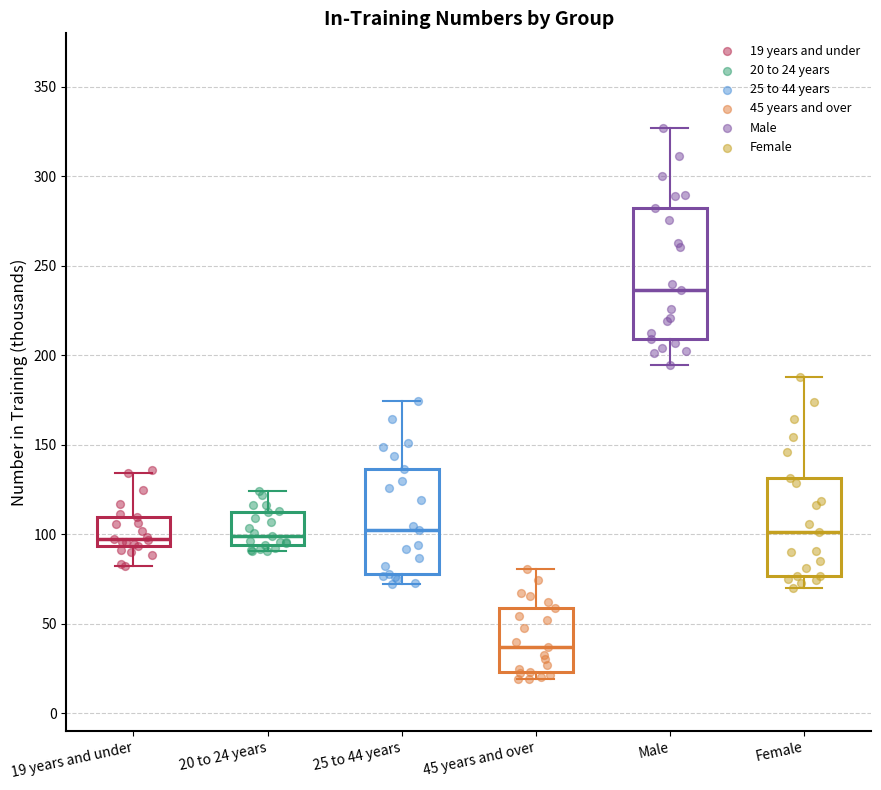

Reading left to right, read every box against the y-axis: the position of its median line, the range the box covers, and the ends of its whiskers. The values are not printed on the chart, so give them approximately, as read against the axis.

19 years and under: median 95 (just above the box's lower edge), box 95 to 110, whiskers 80 to 135
20 to 24 years: median 100, box 95 to 110, whiskers 90 to 125
25 to 44 years: median 100, box 80 to 135, whiskers 70 to 175
45 years and over: median 35, box 25 to 60, whiskers 20 to 80
Male: median 235, box 210 to 280, whiskers 195 to 325
Female: median 100, box 75 to 130, whiskers 70 to 190